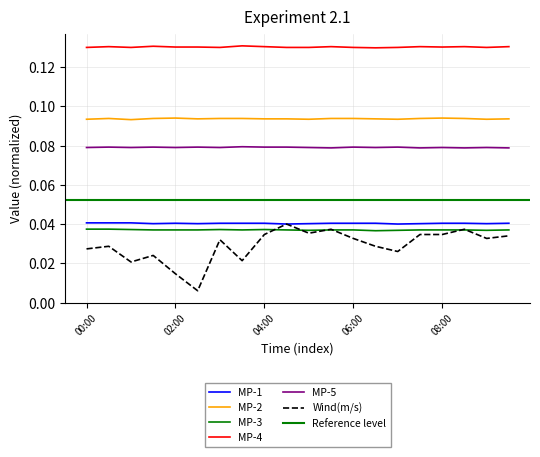

True or false: MP-2 and MP-5 intersect in this chart.

False